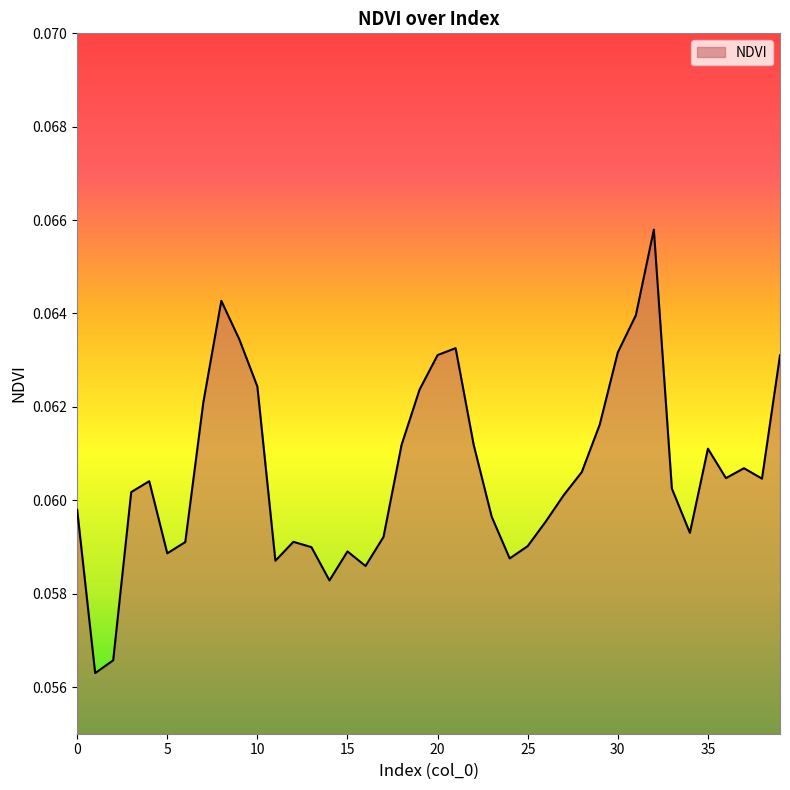

How many lines are shown in the chart?

1